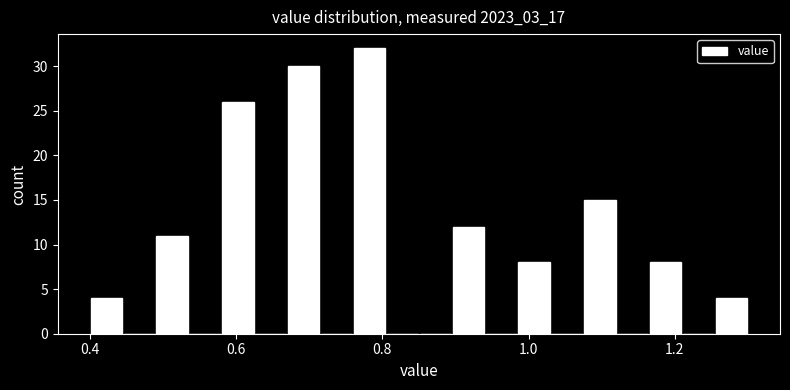

Read against the x-axis, roughly where is the centre of the tallest bar?

0.78